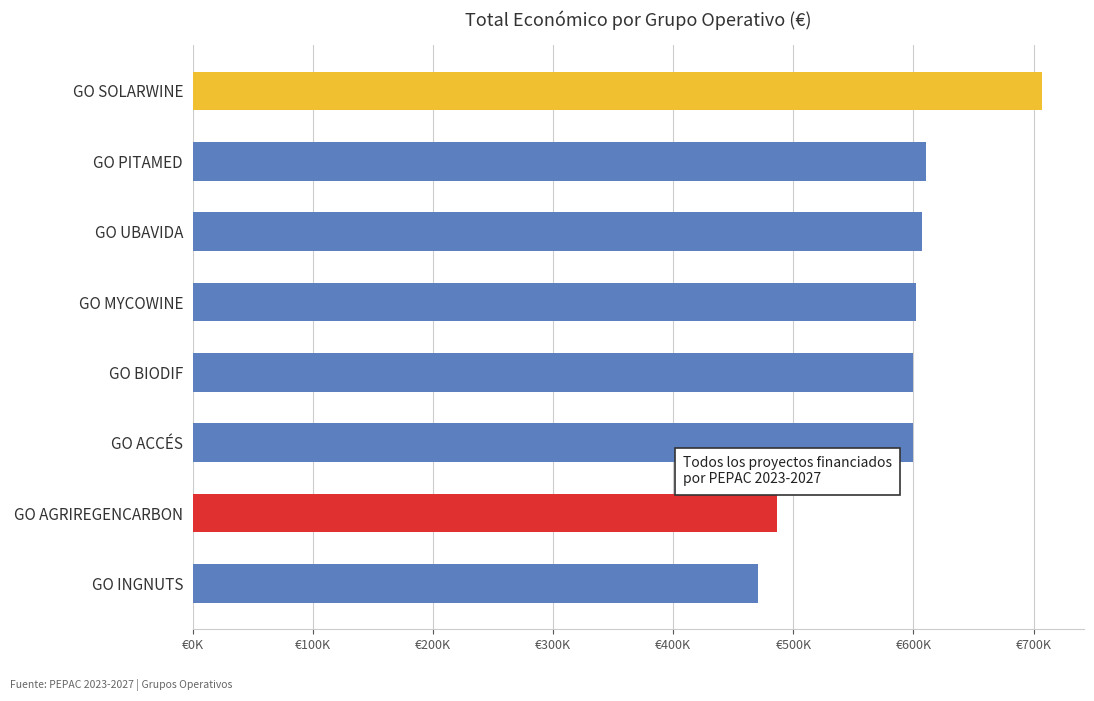

What is the greatest value displayed?

706697.0